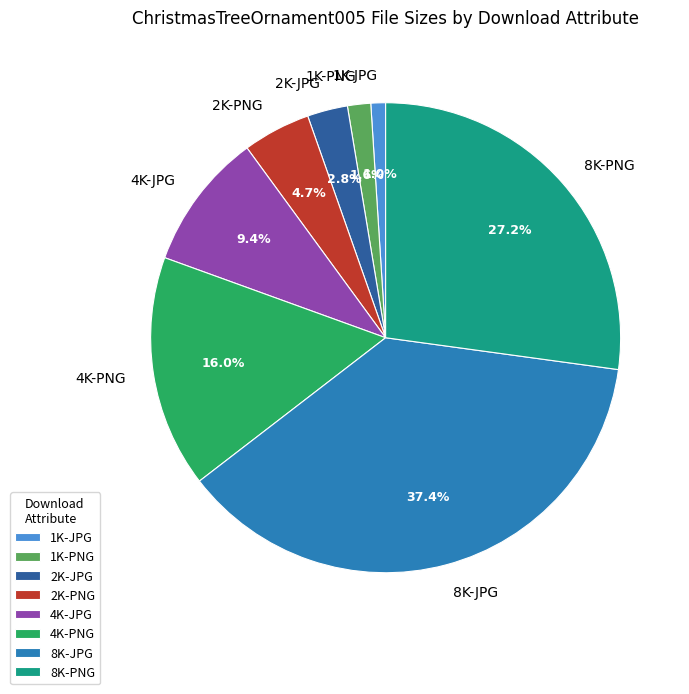

True or false: 8K-JPG accounts for 37% of the total.

True